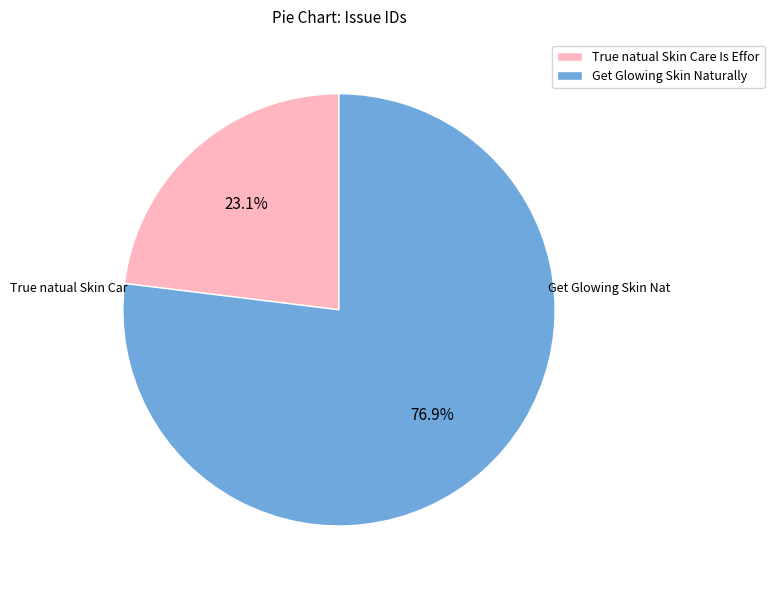

Which has a higher value, True natual Skin Care Is Effor or Get Glowing Skin Naturally?

Get Glowing Skin Naturally